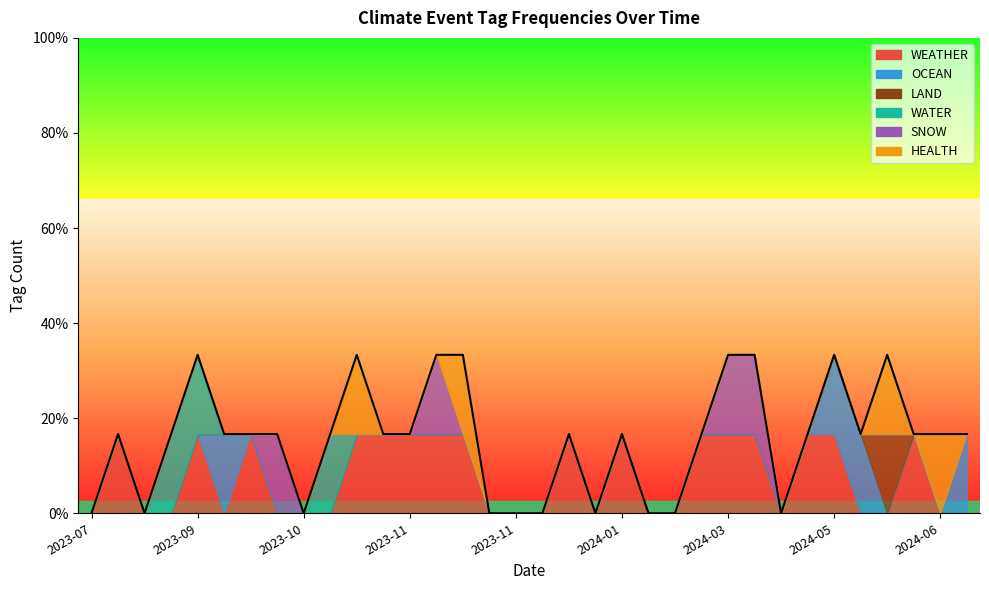

What is the difference between the second highest and minimum values in the WEATHER series?

1